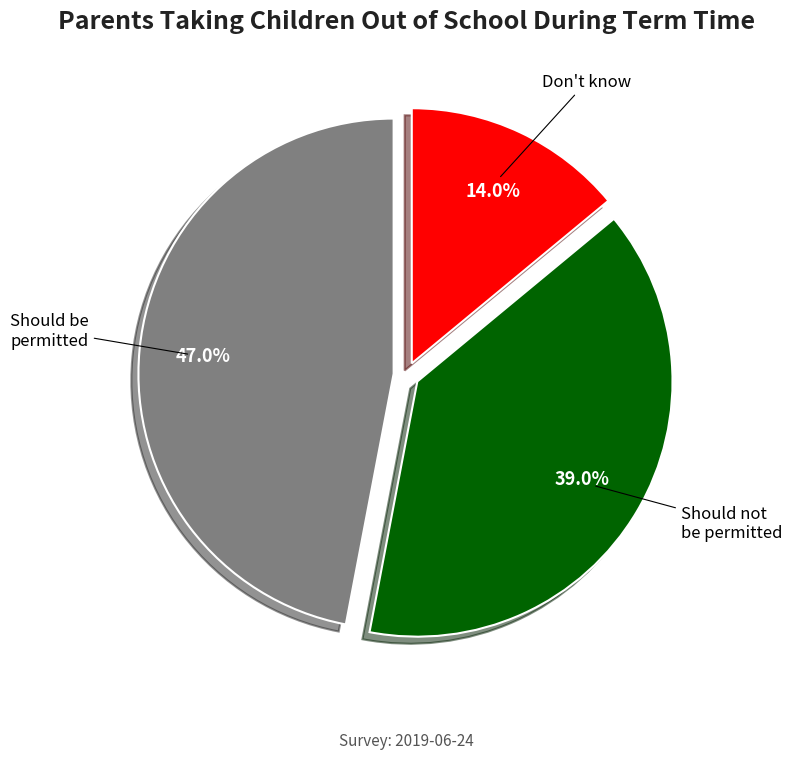

What percentage is NOT represented by Don't know?

86.0%